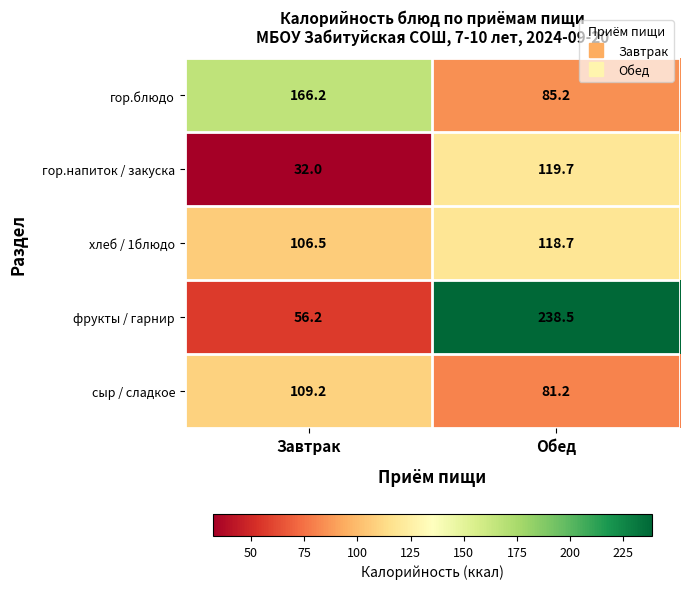

Reading left to right, extract all data points from this chart.

гор.блюдо: 166.2	85.2
гор.напиток / закуска: 32.0	119.7
хлеб / 1блюдо: 106.5	118.7
фрукты / гарнир: 56.2	238.5
сыр / сладкое: 109.2	81.2